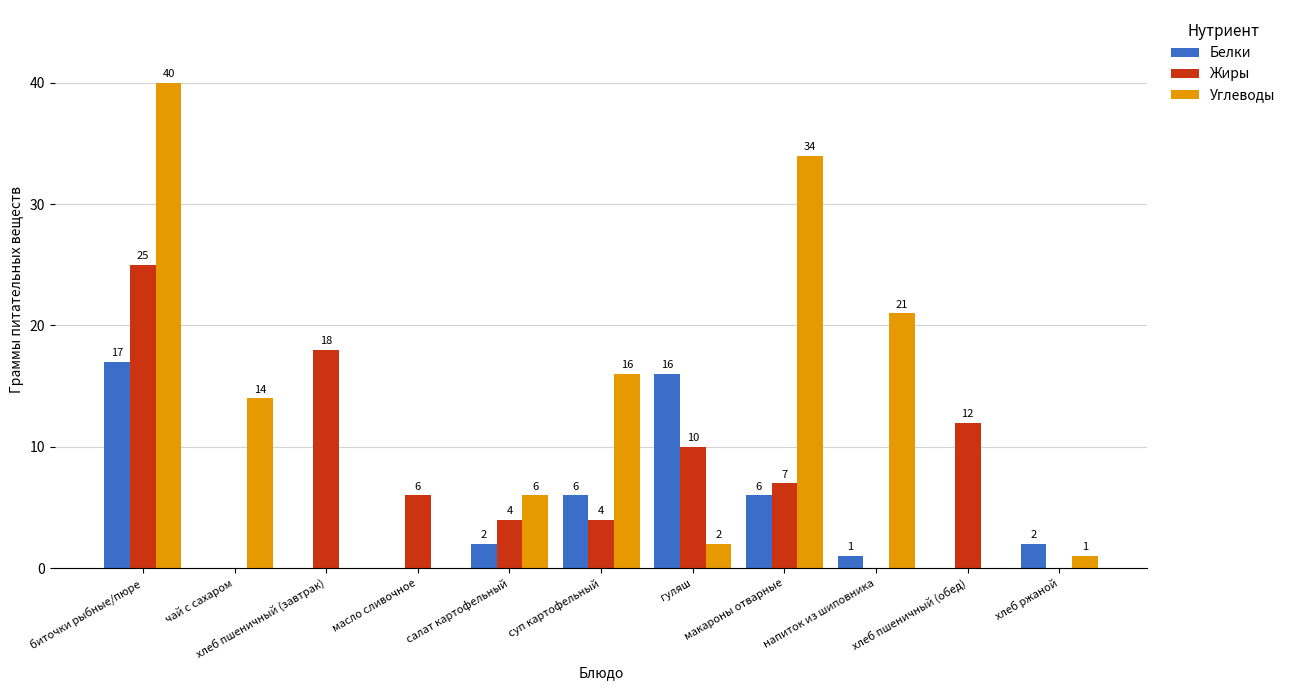

Reading left to right, extract all data points from this chart.

Белки: биточки рыбные/пюре=17	чай с сахаром=0	хлеб пшеничный (завтрак)=0	масло сливочное=0	салат картофельный=2	суп картофельный=6	гуляш=16	макароны отварные=6	напиток из шиповника=1	хлеб пшеничный (обед)=0	хлеб ржаной=2
Жиры: биточки рыбные/пюре=25	чай с сахаром=0	хлеб пшеничный (завтрак)=18	масло сливочное=6	салат картофельный=4	суп картофельный=4	гуляш=10	макароны отварные=7	напиток из шиповника=0	хлеб пшеничный (обед)=12	хлеб ржаной=0
Углеводы: биточки рыбные/пюре=40	чай с сахаром=14	хлеб пшеничный (завтрак)=0	масло сливочное=0	салат картофельный=6	суп картофельный=16	гуляш=2	макароны отварные=34	напиток из шиповника=21	хлеб пшеничный (обед)=0	хлеб ржаной=1